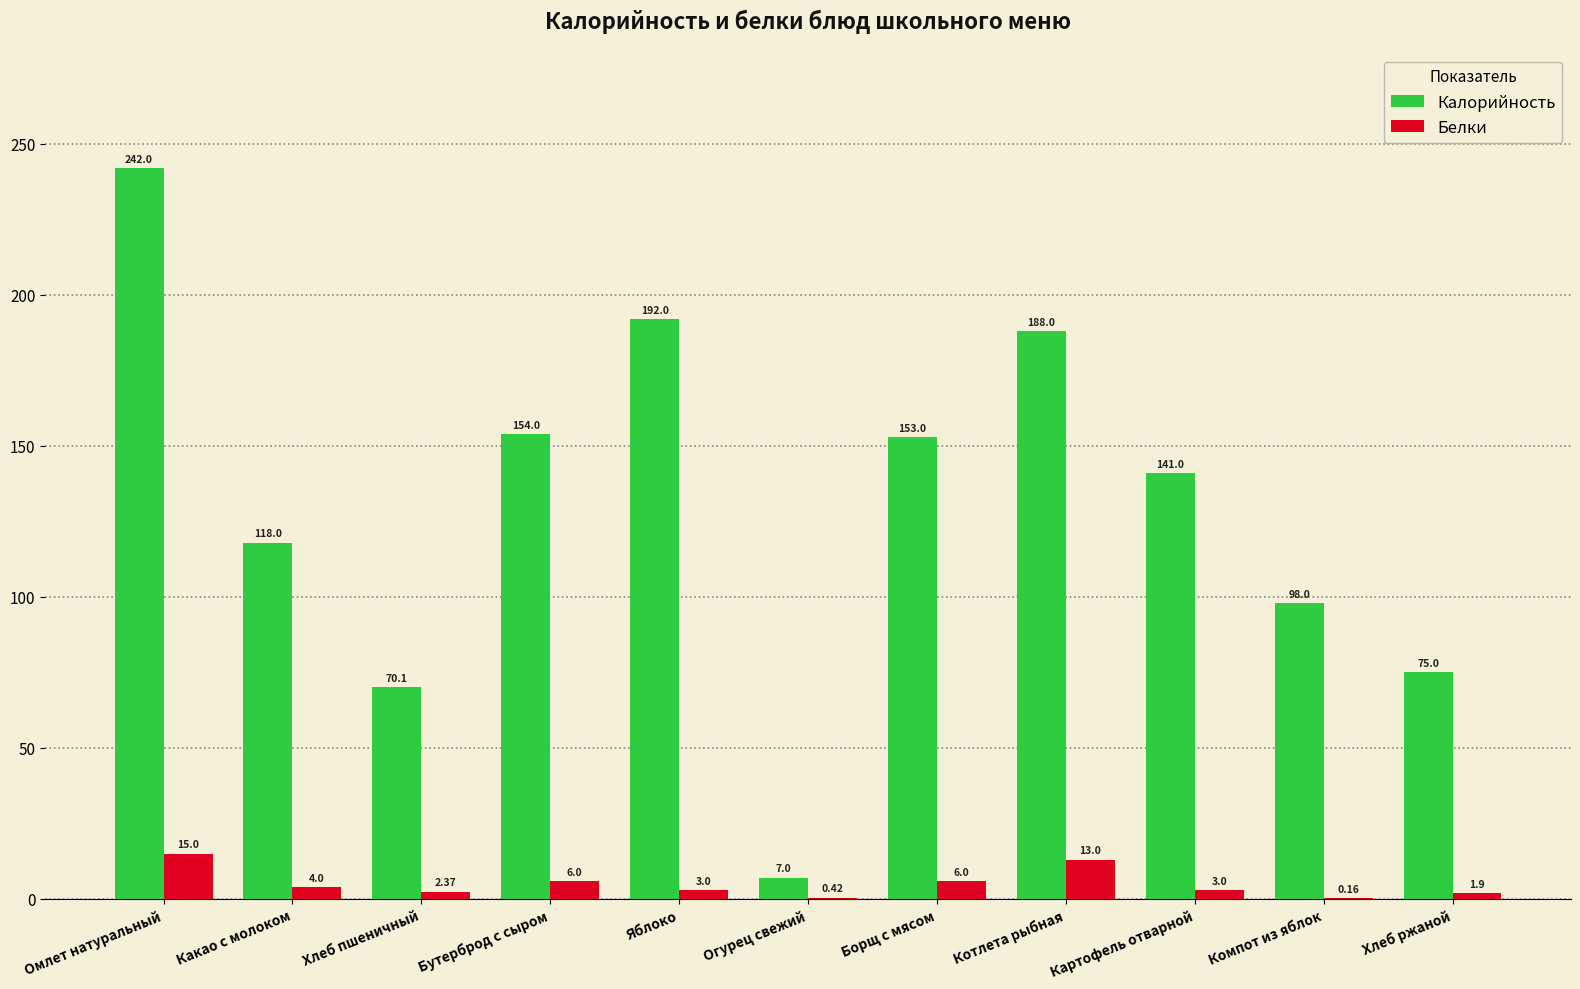

How many groups of bars are there?

11